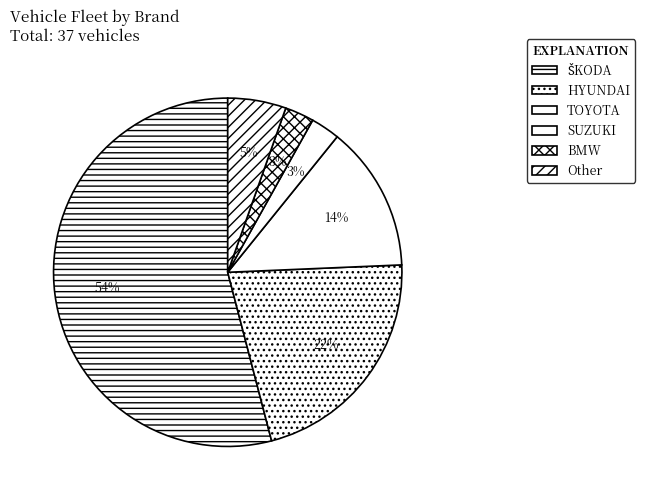

How many segments does this pie chart have?

6